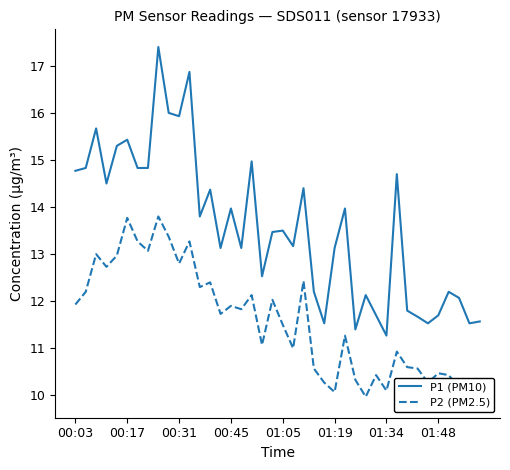

How many interior local peaks does the P1 (PM10) series have?

13